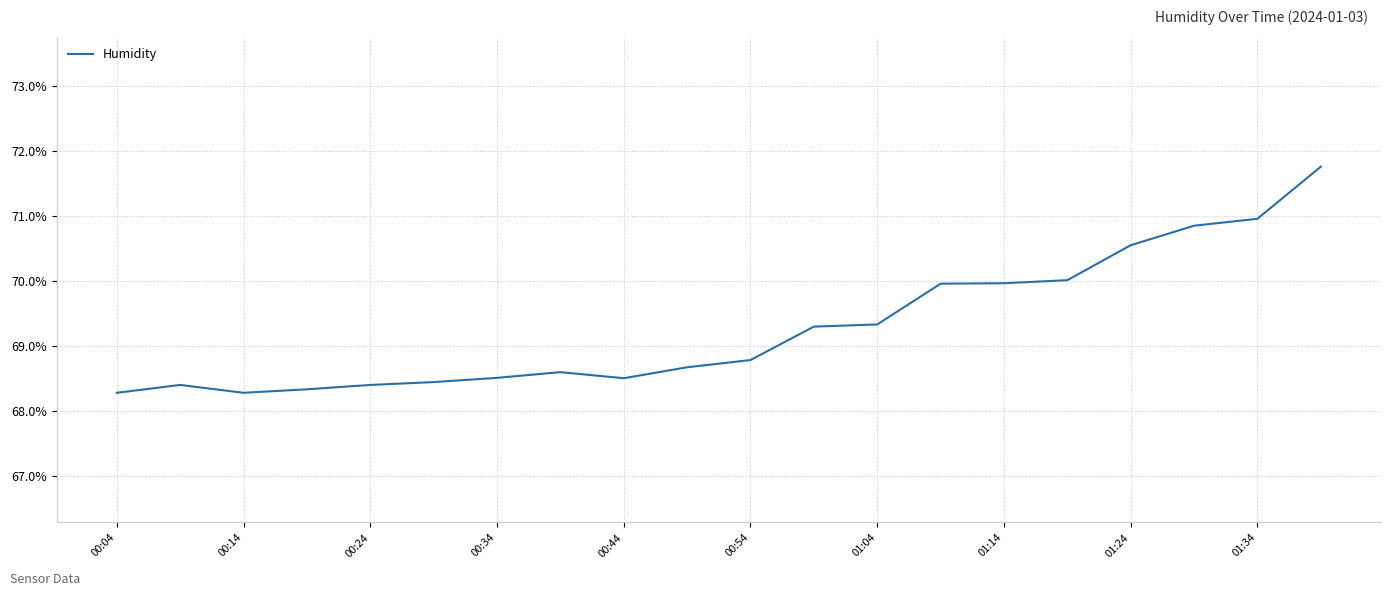

What is the difference between the maximum and minimum values?

3.5